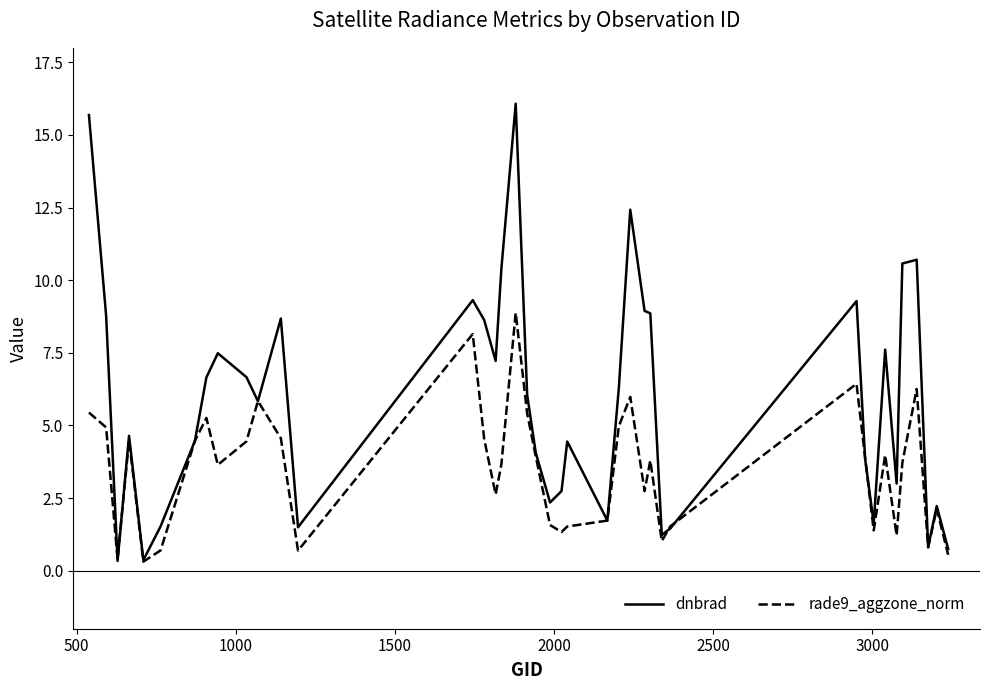

True or false: rade9_aggzone_norm has more than 2 interior local peaks.

True